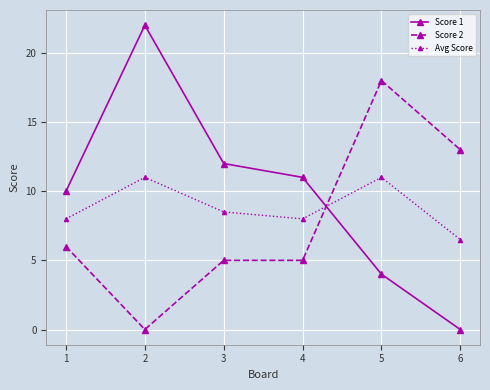

Between which two adjacent categories do Score 2 and Avg Score first intersect?

4 and 5